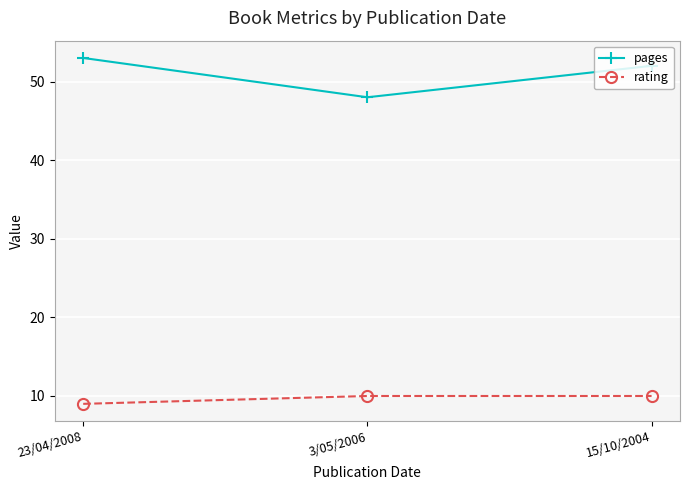

Is it true that pages equals 53 at 23/04/2008?

True